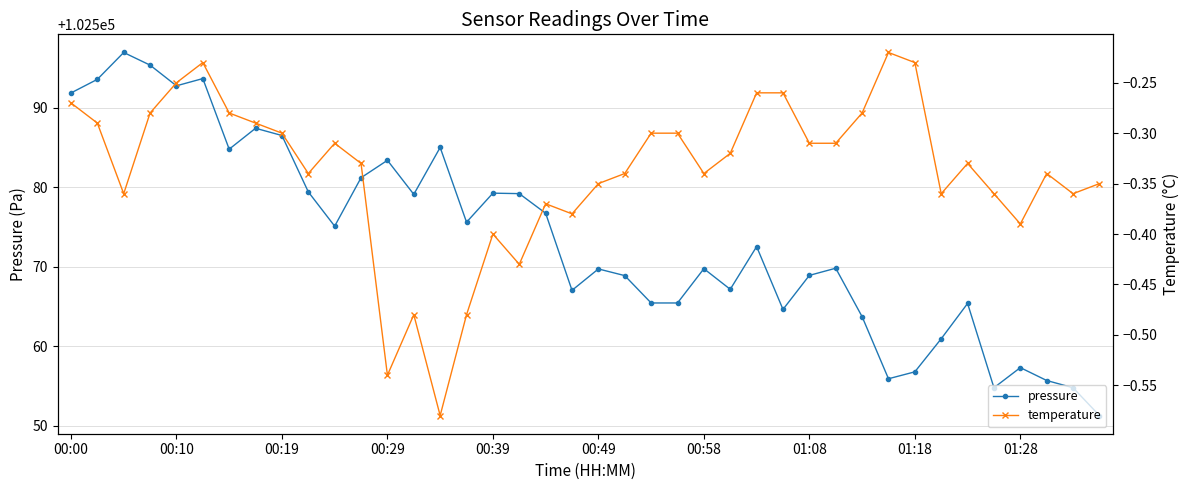

What is the spread (max minus min) of values at 21?

102569.2